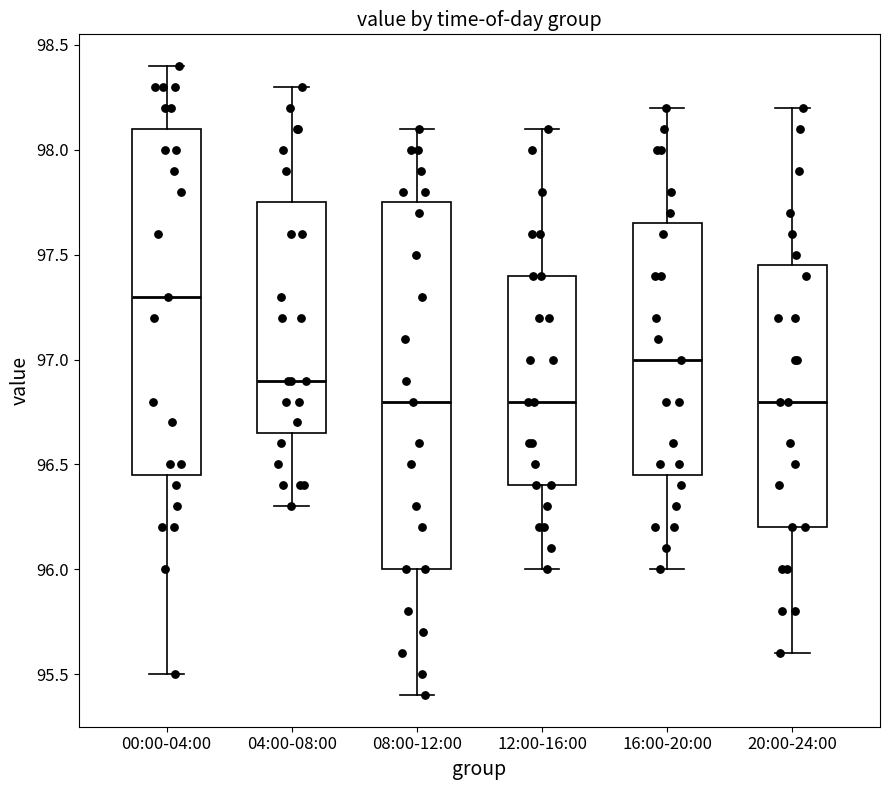

Reading left to right, read every box against the y-axis: the position of its median line, the range the box covers, and the ends of its whiskers. The values are not printed on the chart, so give them approximately, as read against the axis.

00:00-04:00: median 97.30, box 96.45 to 98.10, whiskers 95.50 to 98.40
04:00-08:00: median 96.90, box 96.65 to 97.75, whiskers 96.30 to 98.30
08:00-12:00: median 96.80, box 96.00 to 97.75, whiskers 95.40 to 98.10
12:00-16:00: median 96.80, box 96.40 to 97.40, whiskers 96.00 to 98.10
16:00-20:00: median 97.00, box 96.45 to 97.65, whiskers 96.00 to 98.20
20:00-24:00: median 96.80, box 96.20 to 97.45, whiskers 95.60 to 98.20